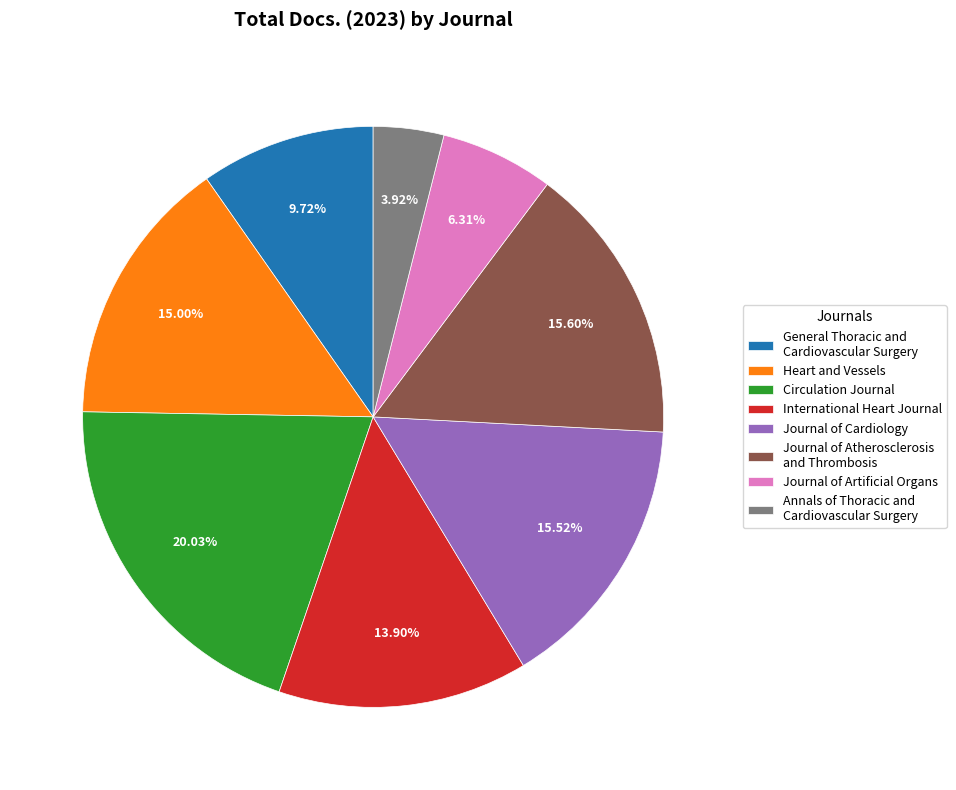

Is there any slice that represents more than half of the pie?

No